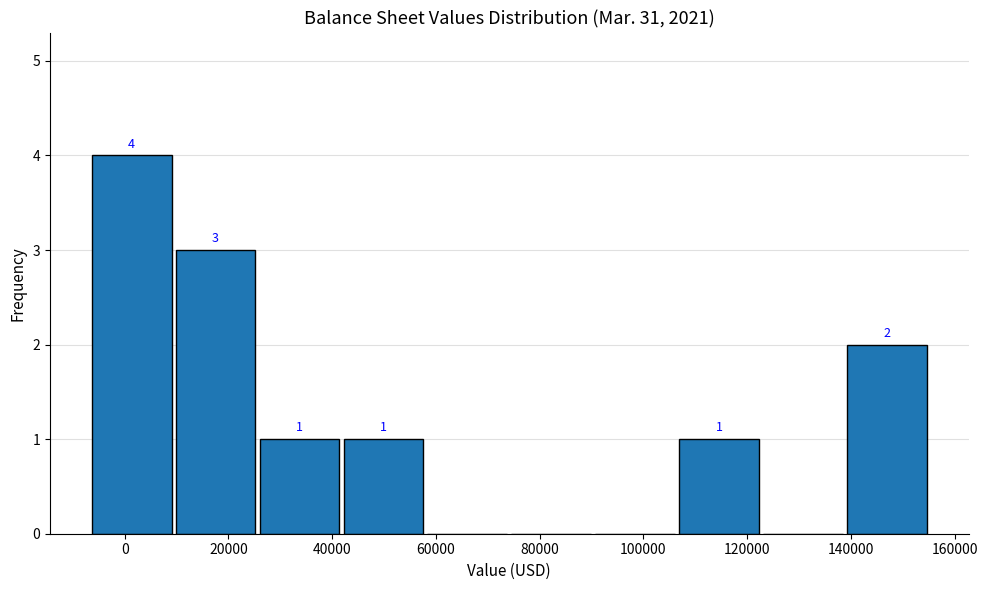

Which range on the x-axis has the tallest bar?

-6000 to 10000